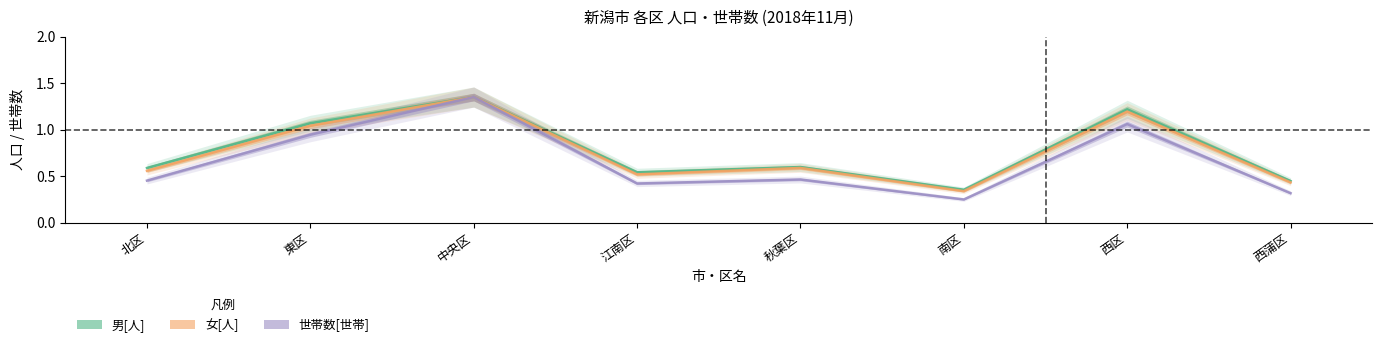

The 男[人] series shows 0.9 at 北区. True or false?

False